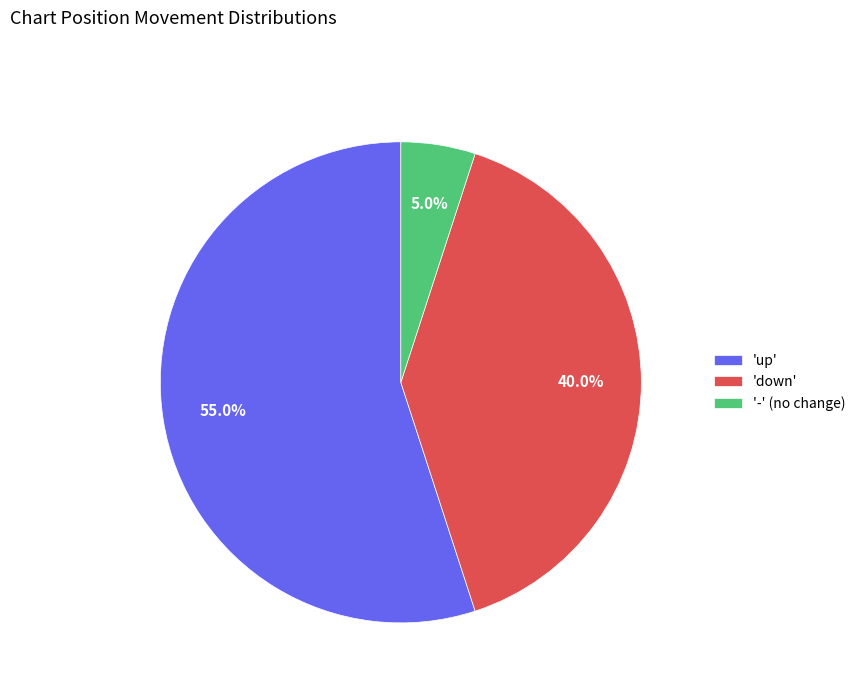

How many slices are in this pie chart?

3